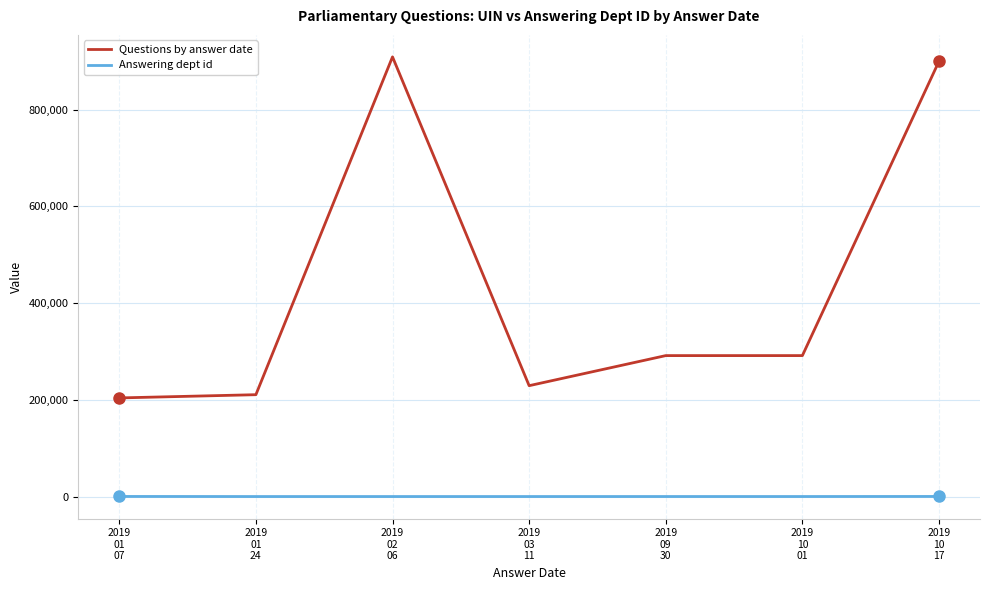

True or false: Questions by answer date has a value of 203913.5 at 2019
01
07.

True